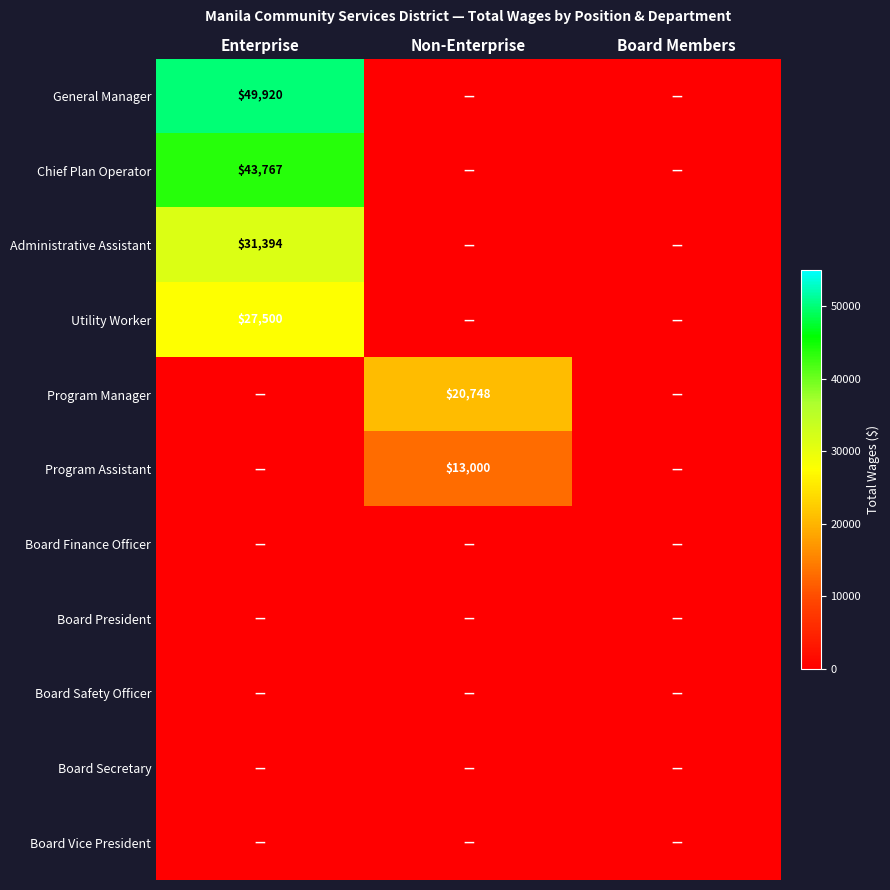

Is it true that Program Manager equals 0 at Enterprise?

True